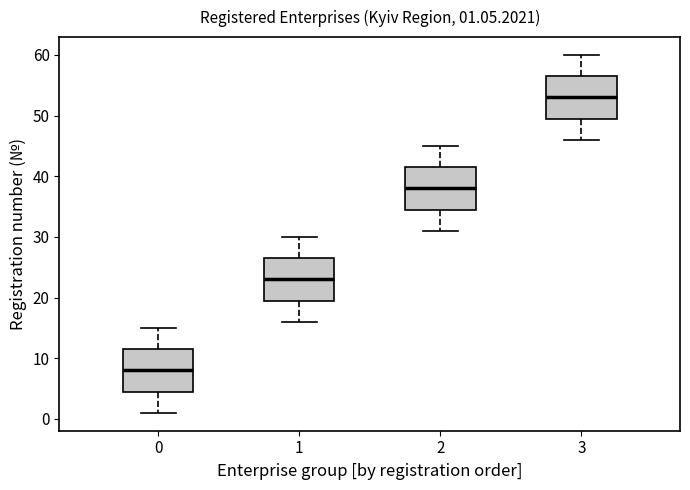

Which box's median line is the highest?

3